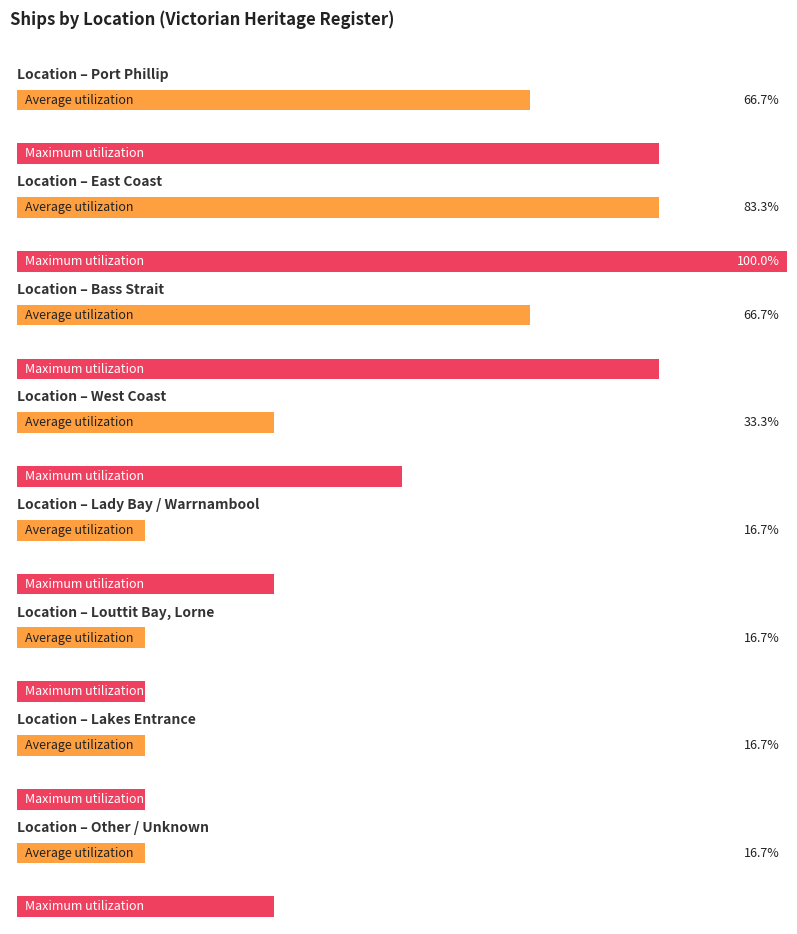

Between Lakes Entrance and Port Phillip, which is larger?

Port Phillip